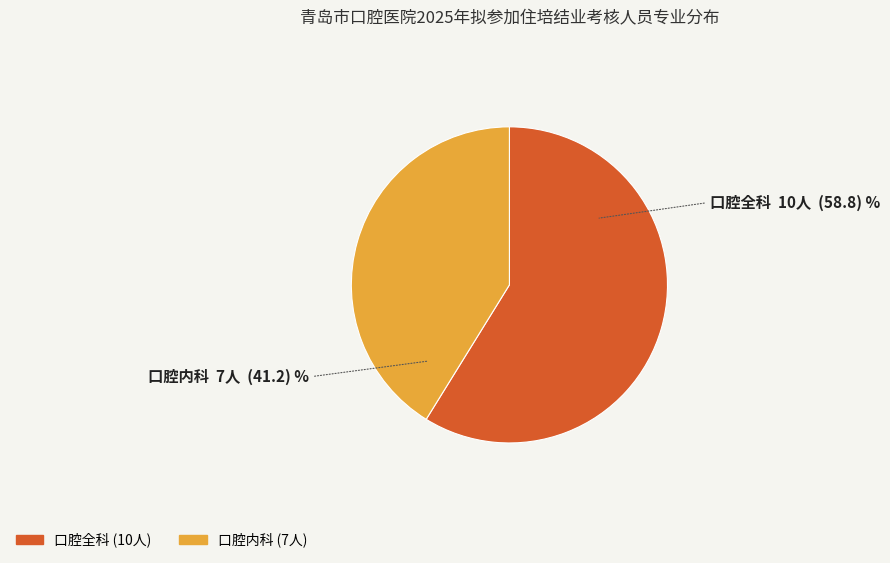

Approximately how many times larger is the value at 口腔内科 compared to 口腔全科?

0.7